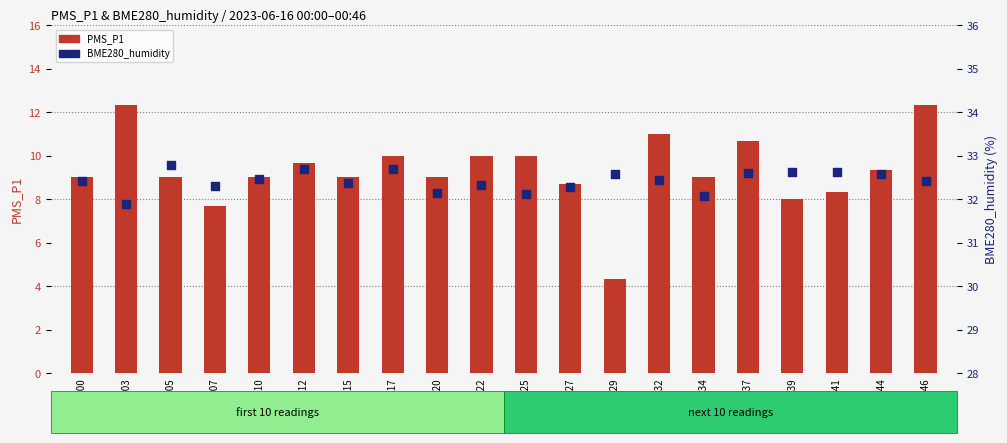

At which category is the sum across all series the highest?

00:46